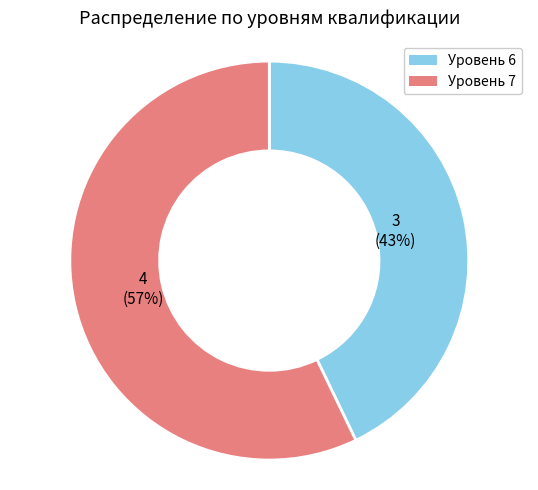

Which has a higher value, Уровень 7 or Уровень 6?

Уровень 7